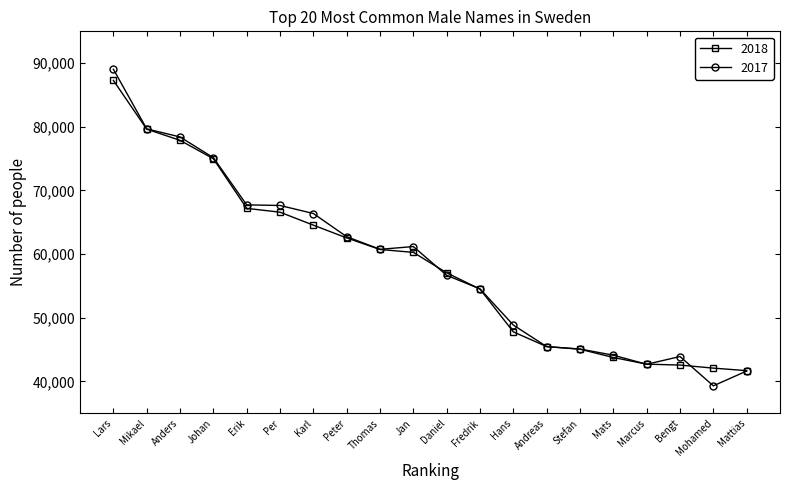

What is the sum of all 2018 values?

1164373